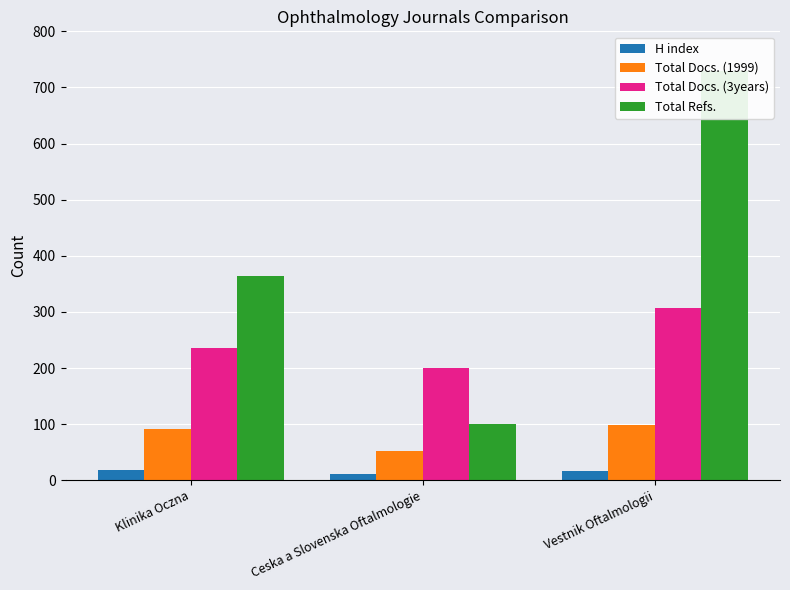

Which has a higher value, Klinika Oczna or Ceska a Slovenska Oftalmologie?

Klinika Oczna